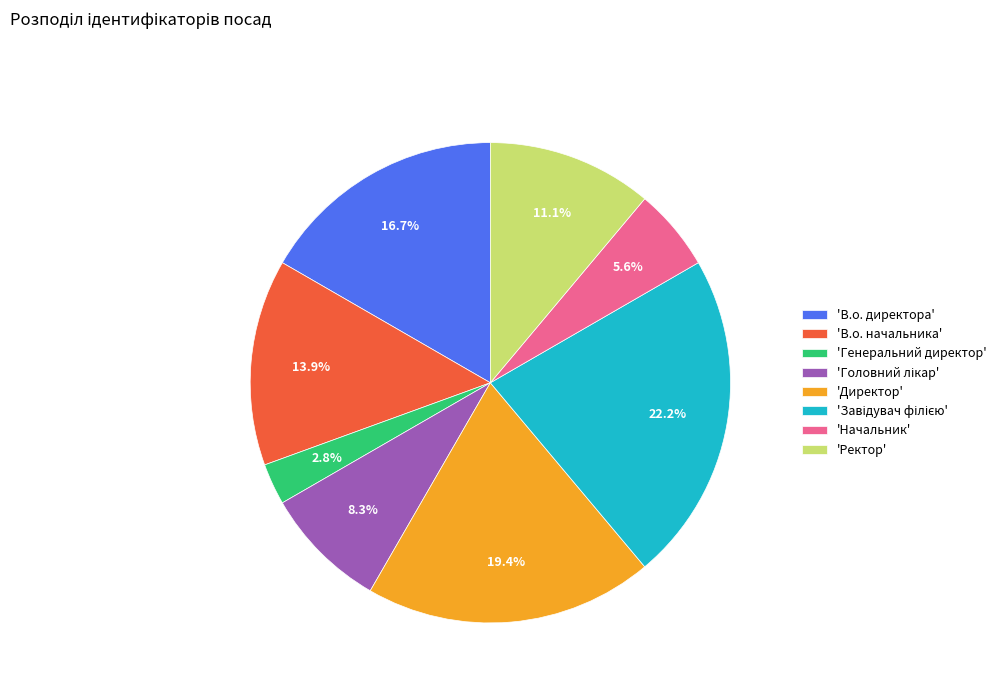

What is the ratio of the value at 'Начальник' to the value at 'В.о. начальника'?

0.4